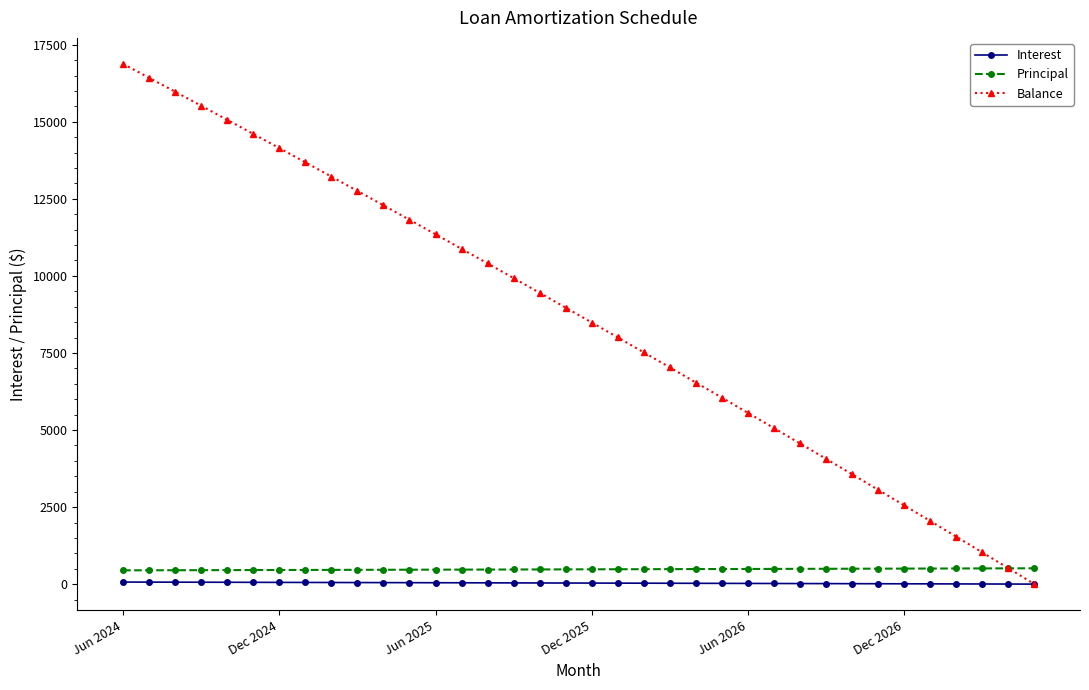

True or false: Principal and Interest cross at least once.

False